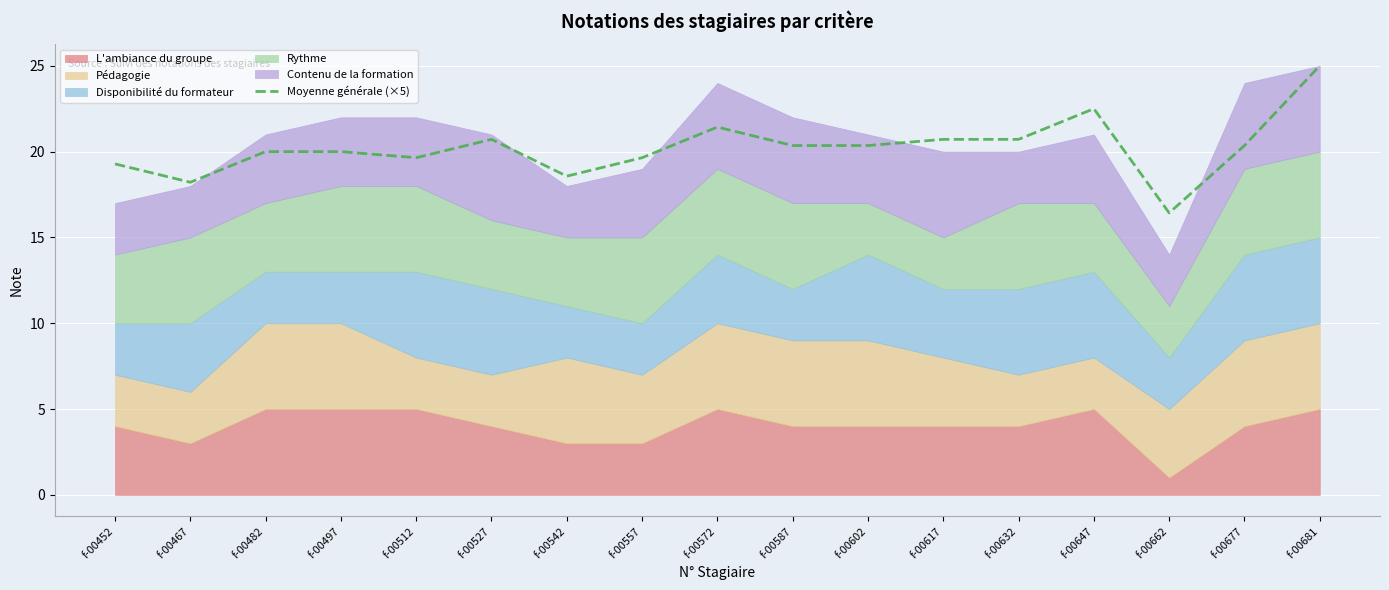

What is the value of the 10th point from the left?

20.4